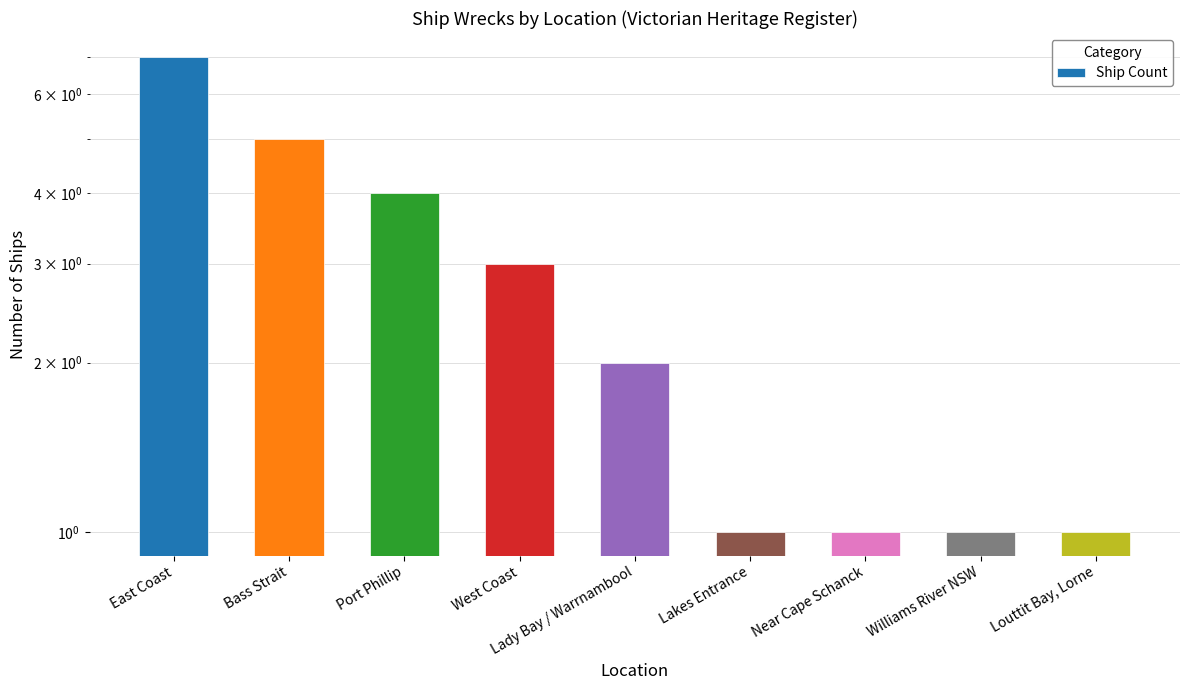

What is the label of the 4th bar from the left?

West Coast